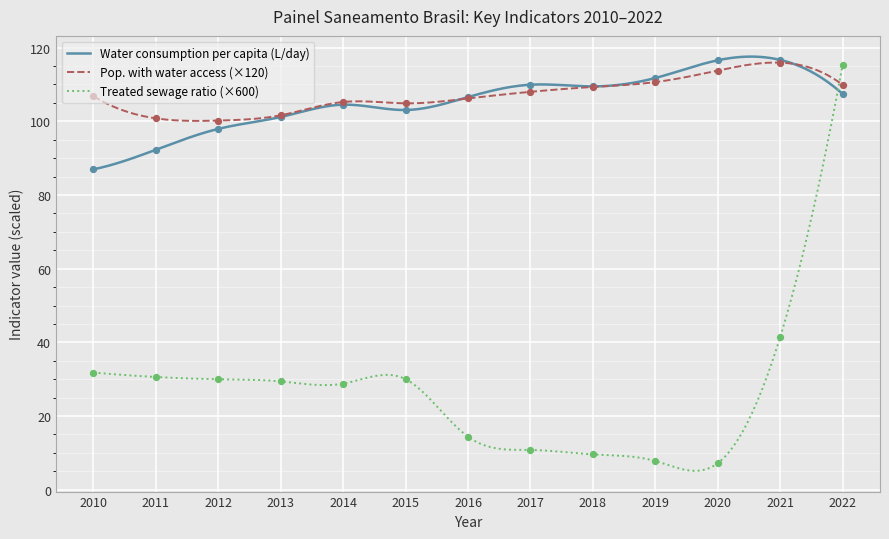

At which category is the sum across all series the highest?

2022